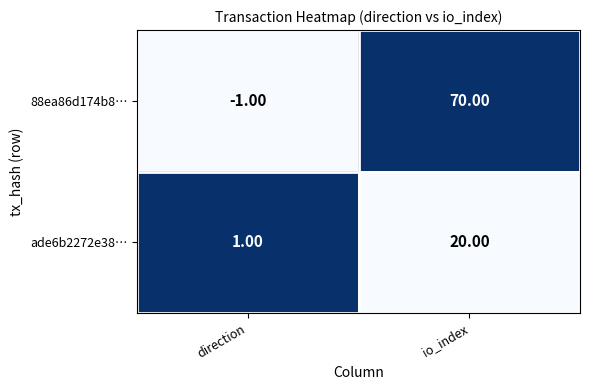

At which label is ade6b2272e38… closest to 10?

direction